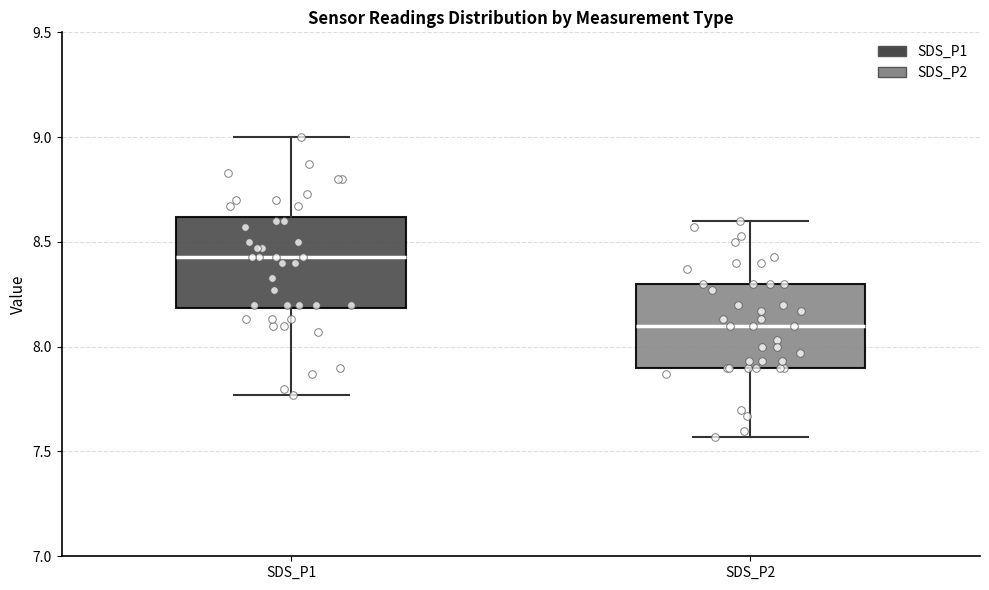

Where is the lower edge of the box for SDS_P1 on the y-axis? The values are not printed on the chart, so give them approximately, as read against the axis.

8.20